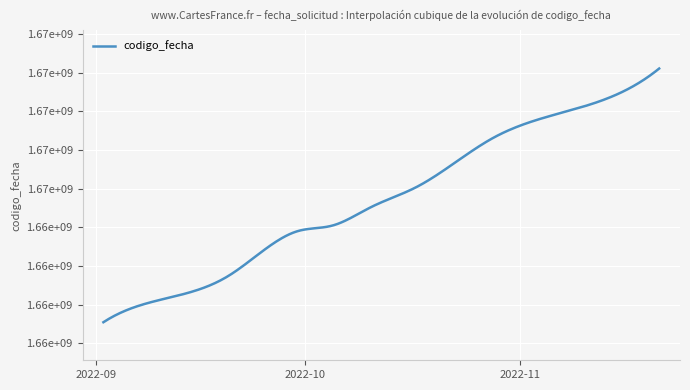

Does the chart display data point markers on the line(s)?

No